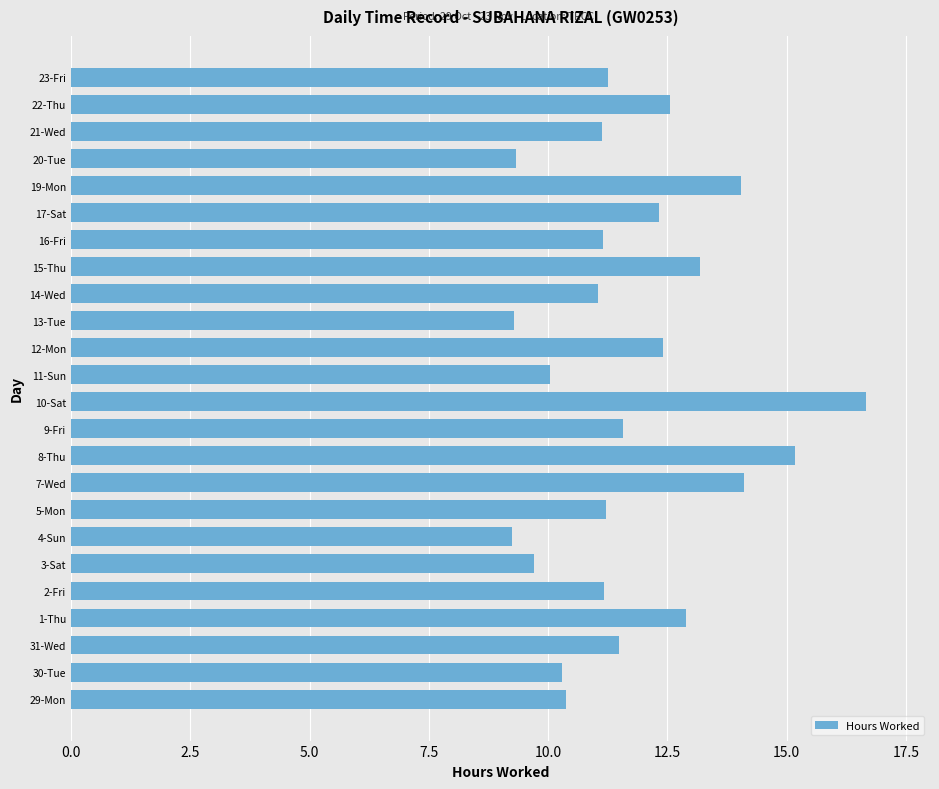

The value at 20-Tue is 9.3. True or false?

True